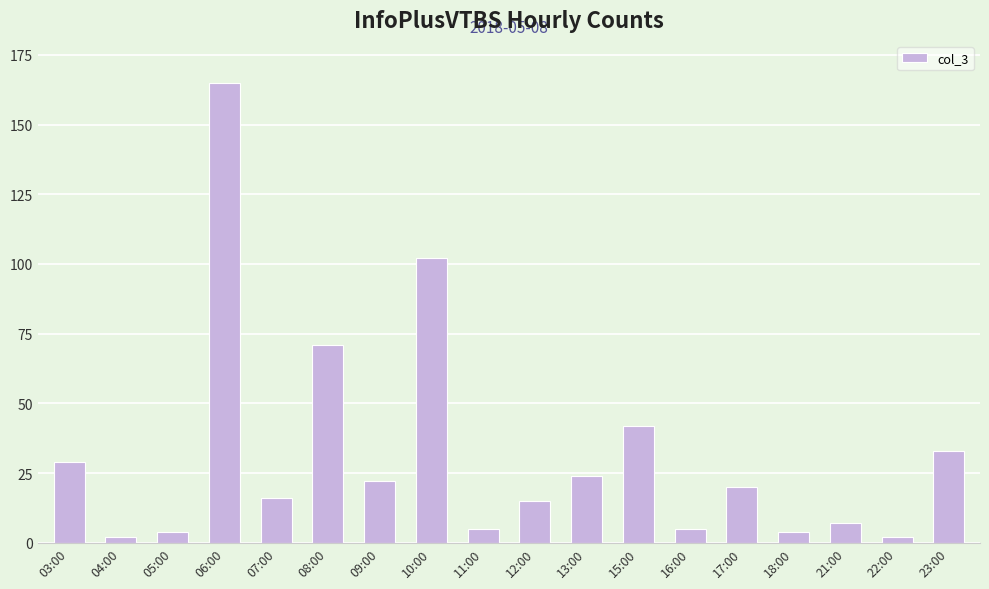

What is the difference between the maximum and minimum values?

163